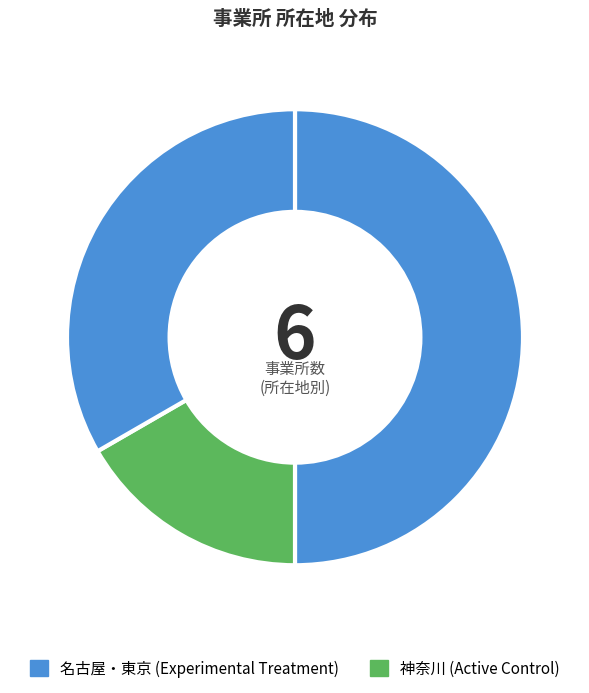

Is there a majority slice in this chart?

No